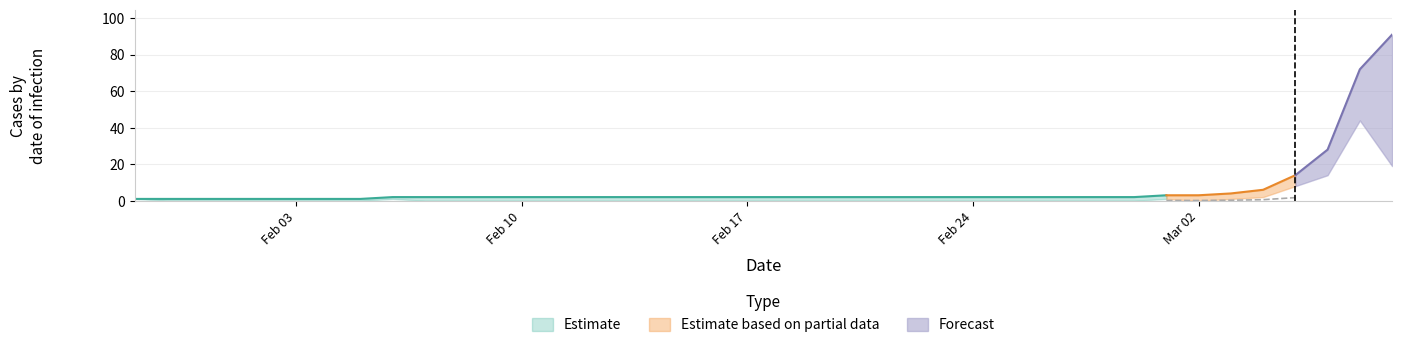

Reading left to right, what are all the values shown in this chart?

Positive Total: 1.0	1.0	1.0	1.0	1.0	1.0	1.0	1.0	2.0	2.0	2.0	2.0	2.0	2.0	2.0	2.0	2.0	2.0	2.0	2.0	2.0	2.0	2.0	2.0	2.0	2.0	2.0	2.0	2.0	2.0	2.0	2.0	3.0	3.0	4.0	6.0	14.0	28.0	72.0	91.0
Positive New: 1.0	0.0	0.0	0.0	0.0	0.0	0.0	0.0	1.0	0.0	0.0	0.0	0.0	0.0	0.0	0.0	0.0	0.0	0.0	0.0	0.0	0.0	0.0	0.0	0.0	0.0	0.0	0.0	0.0	0.0	0.0	0.0	1.0	0.0	1.0	2.0	8.0	14.0	44.0	19.0
7-day confirmed case average: 0.0	0.0	0.0	0.0	0.0	0.0	0.1	0.0	0.1	0.1	0.1	0.1	0.1	0.1	0.1	0.0	0.0	0.0	0.0	0.0	0.0	0.0	0.0	0.0	0.0	0.0	0.0	0.0	0.0	0.0	0.0	0.0	0.1	0.1	0.3	0.6	1.7	3.7	10.0	12.6